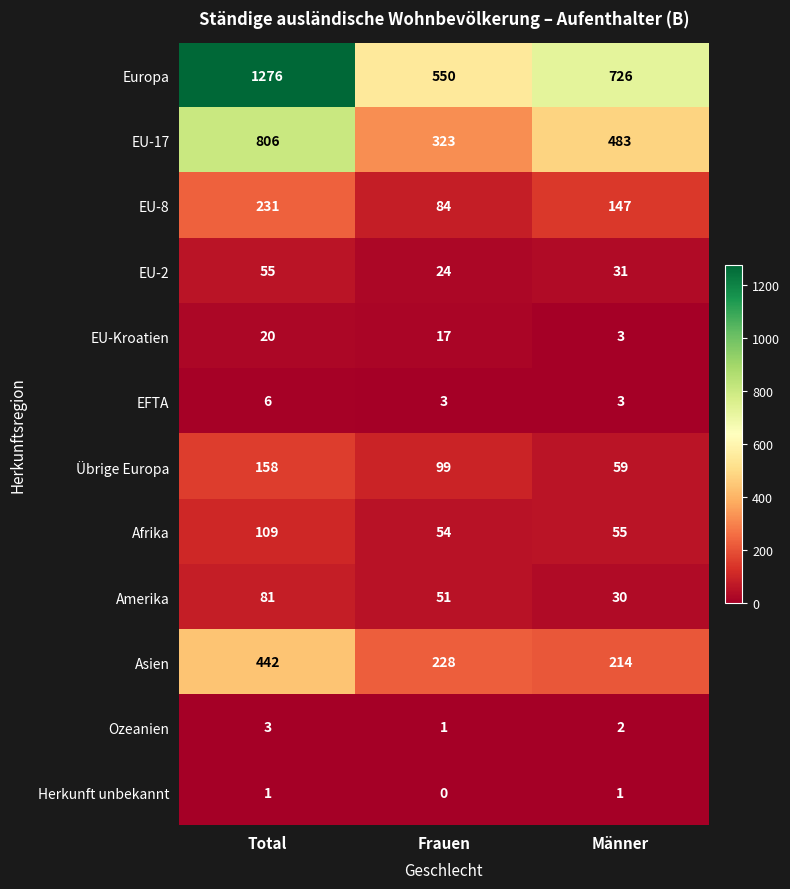

True or false: Europa has a value of 1139 at Männer.

False